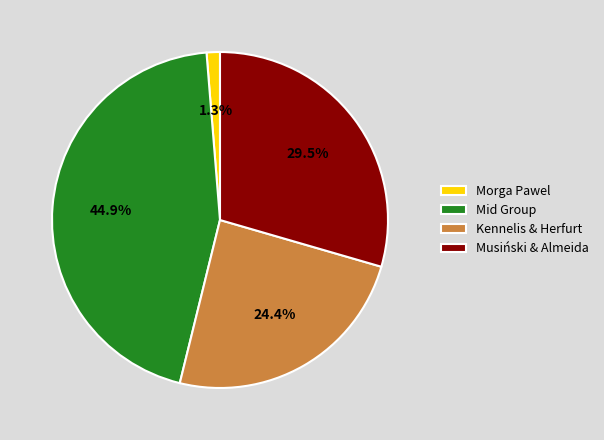

To the nearest percent, what portion does Morga Pawel represent?

1%